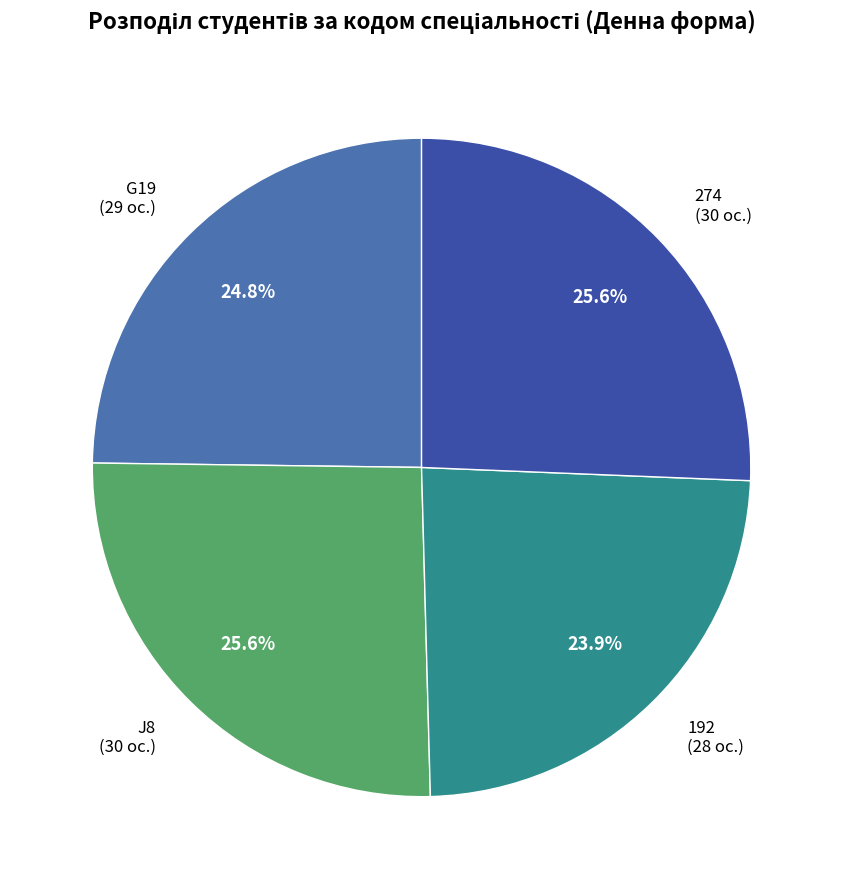

Does any single category account for the majority?

No